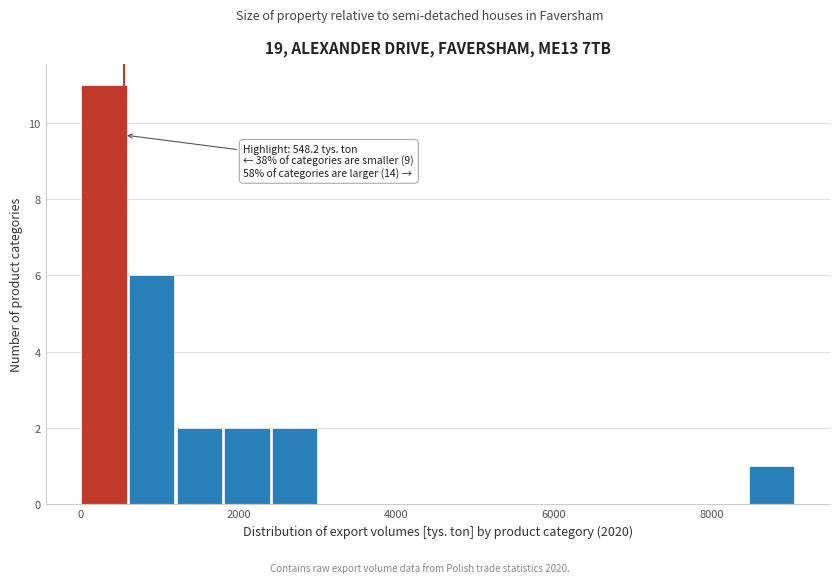

Around what value on the x-axis is the tallest bar? Give the approximate position of its centre, as read against the axis.

200